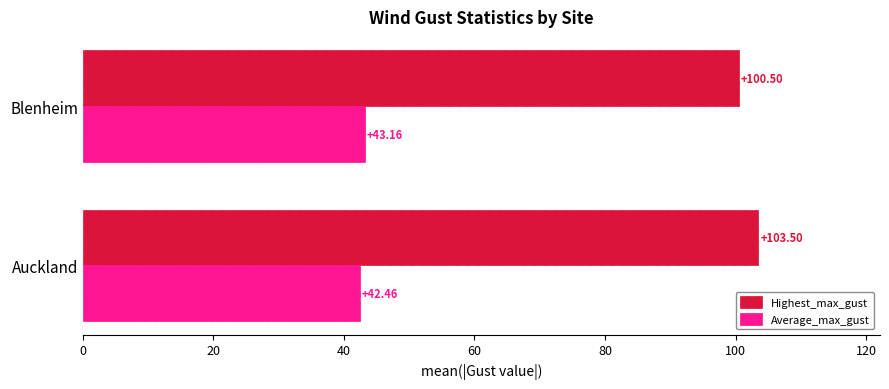

Rank the categories by Highest_max_gust value from lowest to highest.

Blenheim, Auckland